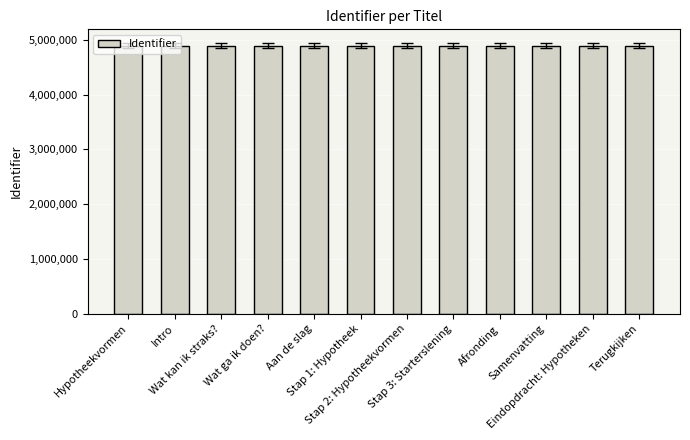

Is it true that the value at Wat kan ik straks? is 2137891?

False